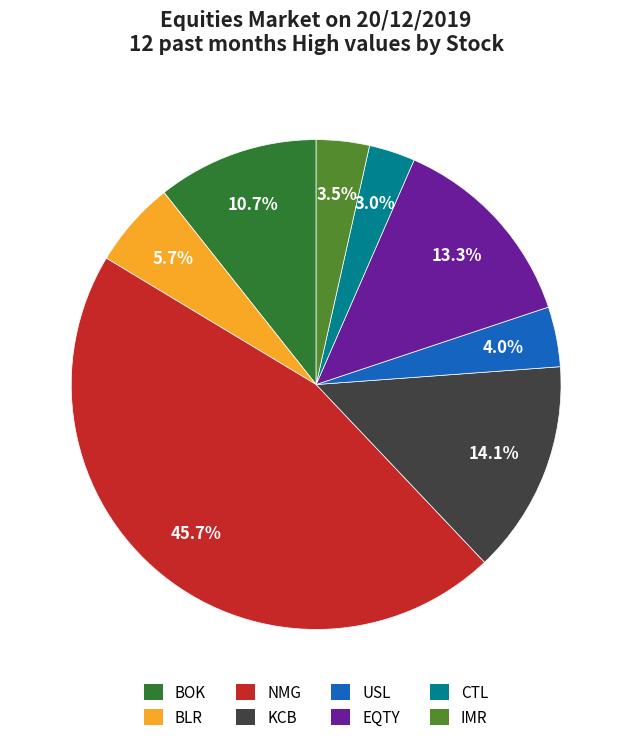

Is there a majority slice in this chart?

No